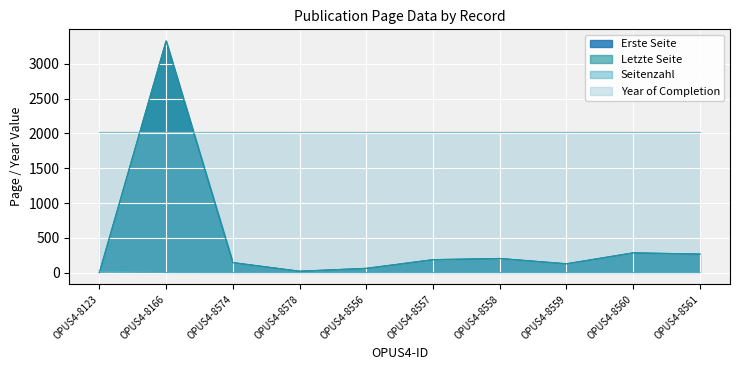

What is the spread (max minus min) of values at OPUS4-8123?

2017